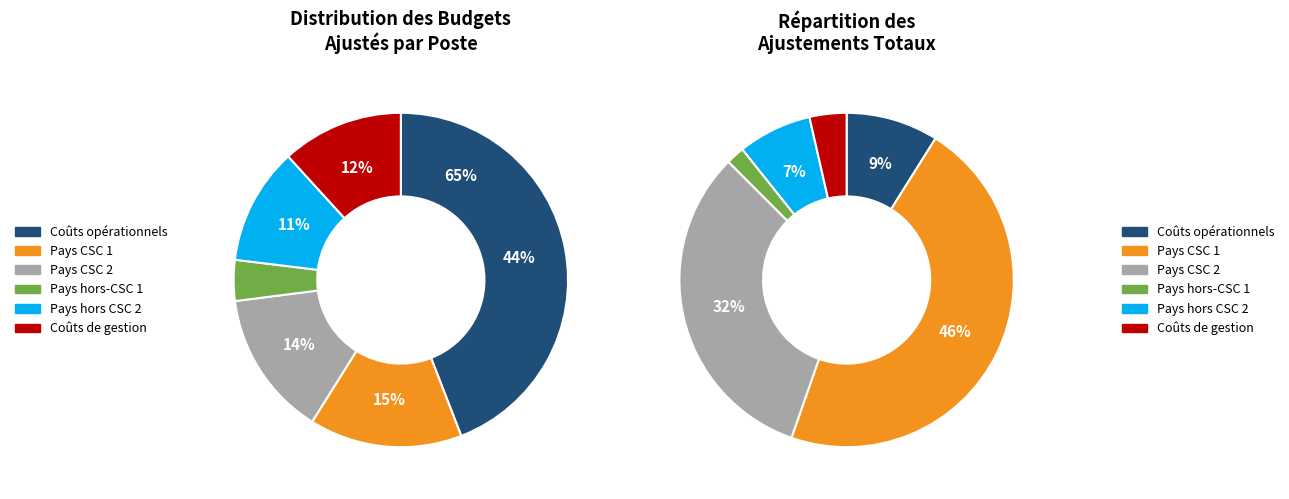

Is it true that Pays CSC 2 is 24% of the pie?

False